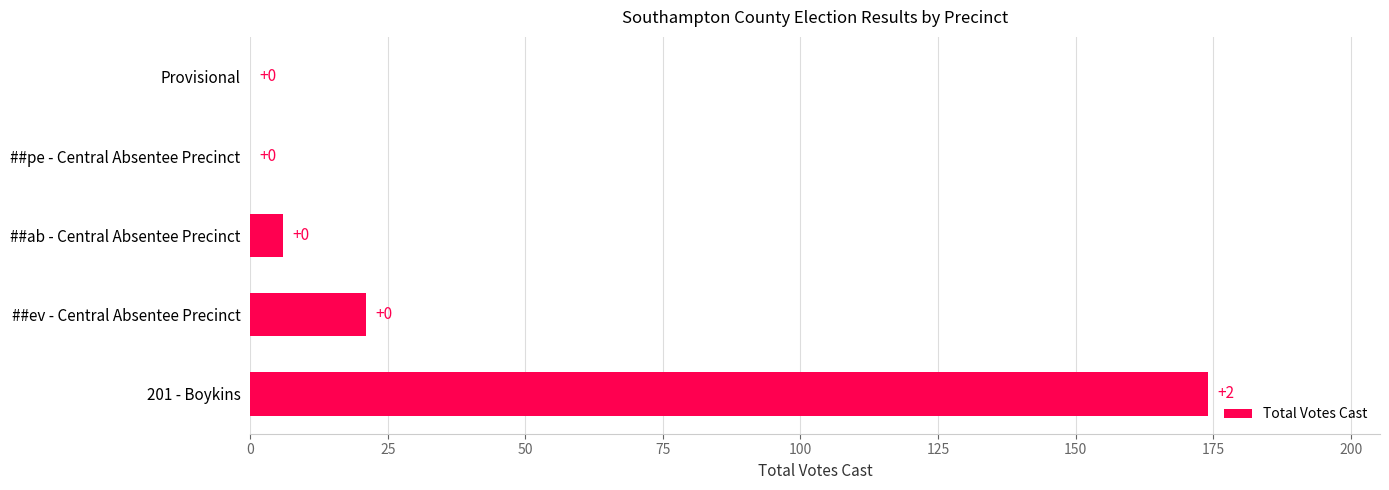

What is the change in value from ##ev - Central Absentee Precinct to Provisional?

-21